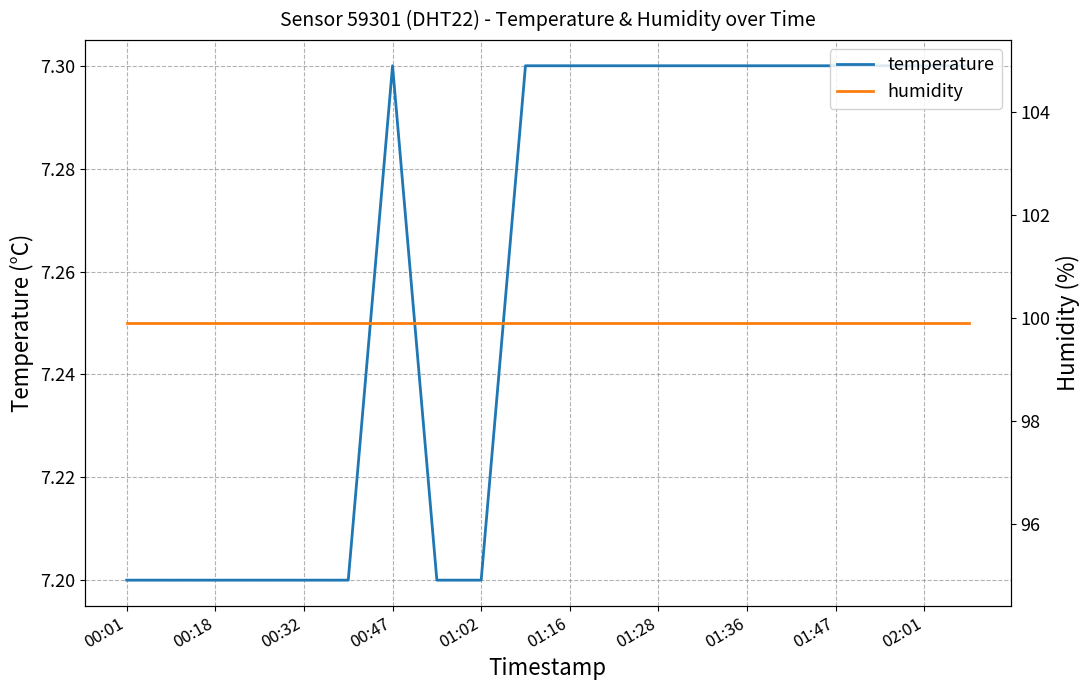

In temperature, how many points are higher than both neighbors (excluding endpoints)?

1